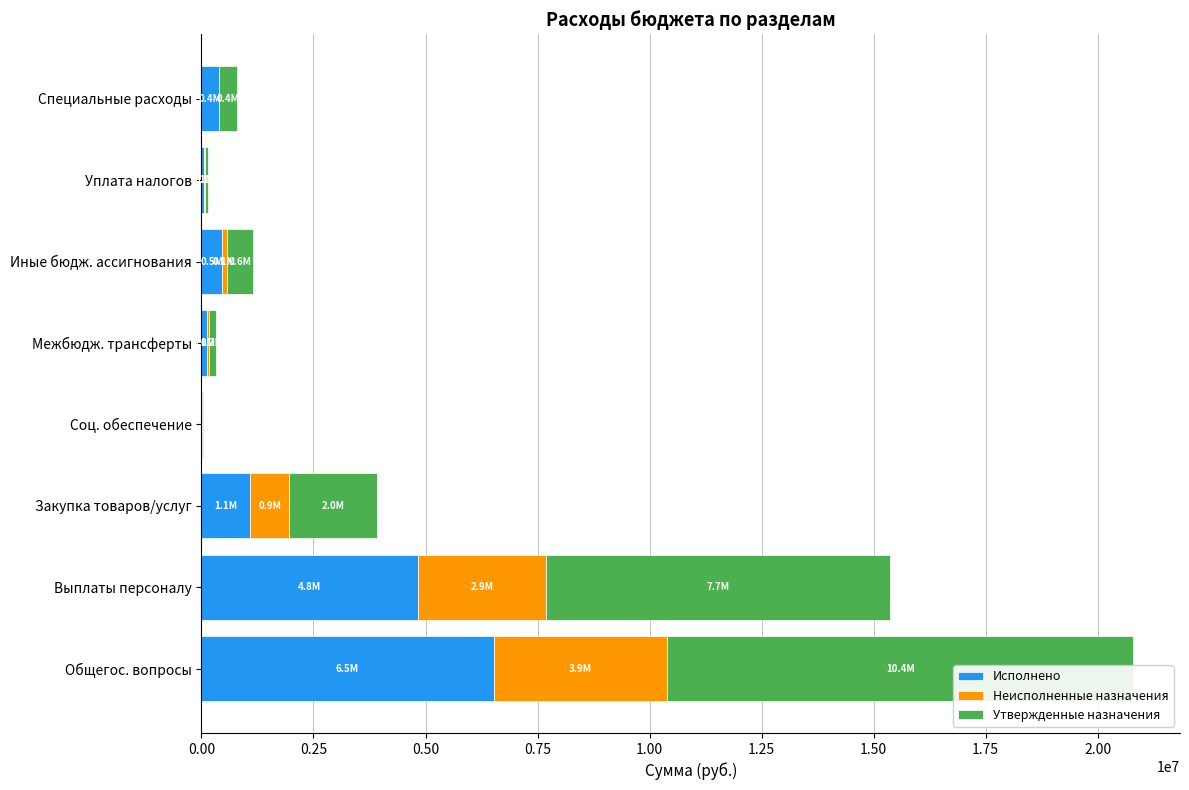

Rank the series by their maximum value, from highest to lowest.

Утвержденные назначения, Исполнено, Неисполненные назначения